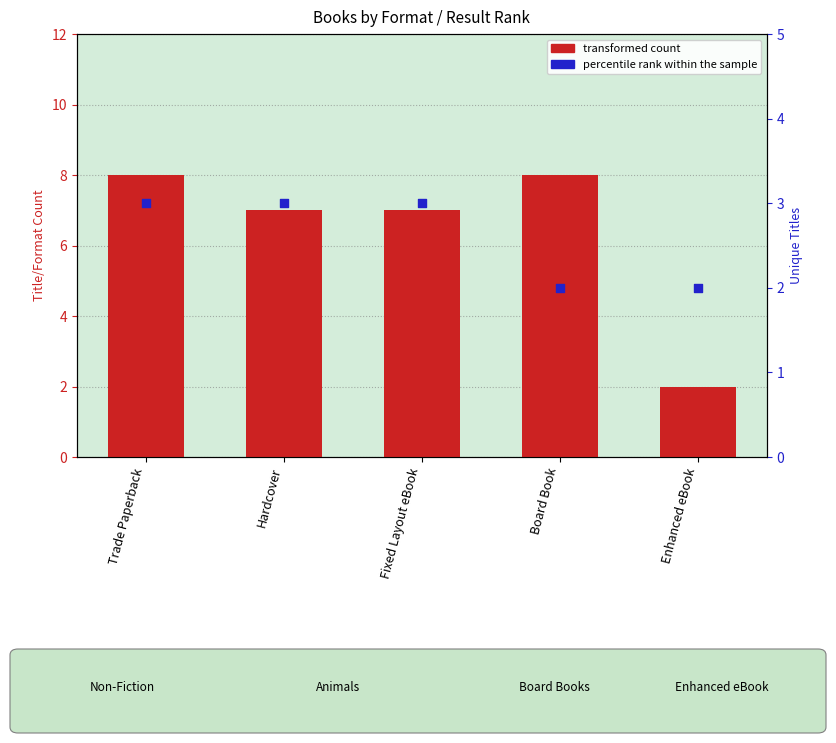

Which series has the widest spread of Y values?

transformed count